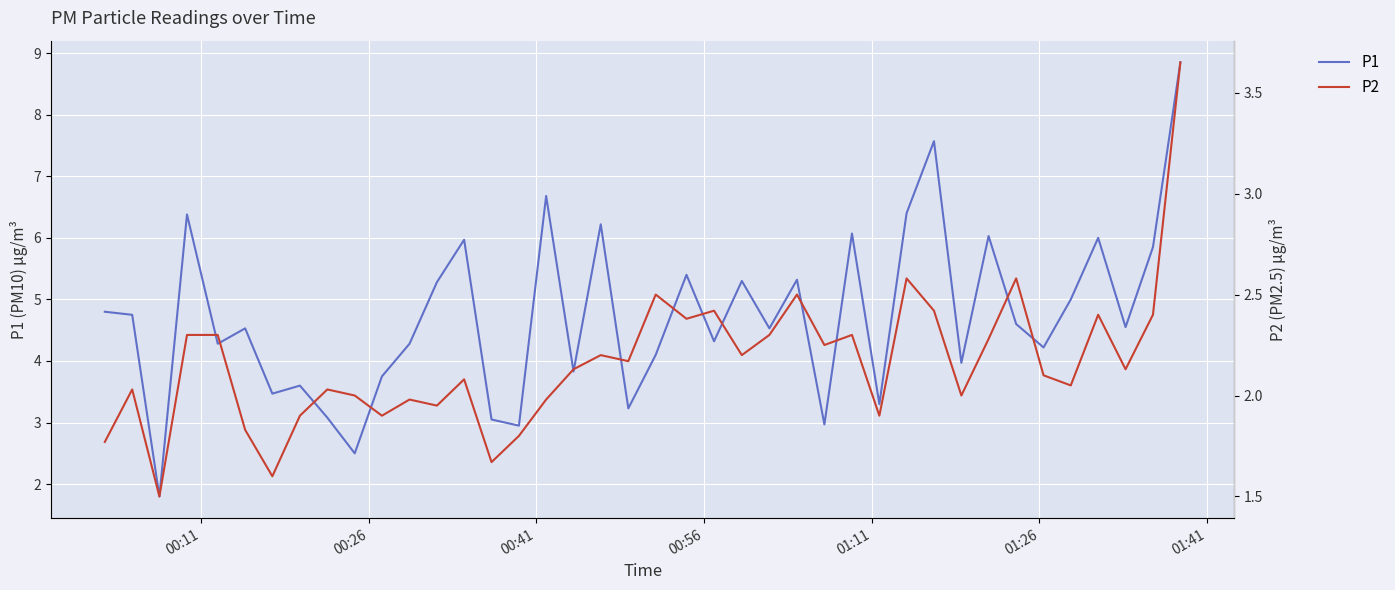

What are all the series names shown in the legend?

P1, P2